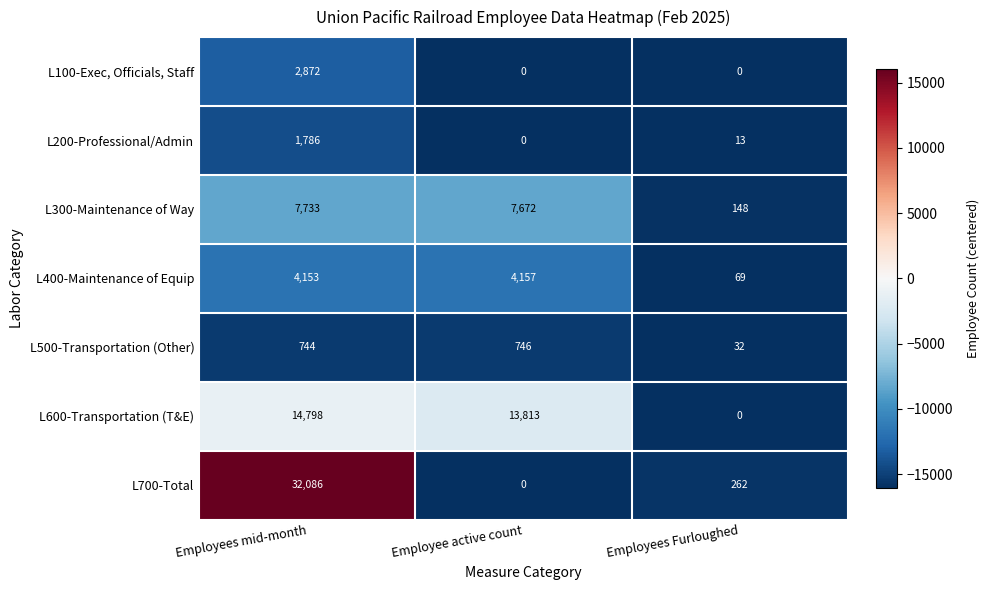

At how many categories does at least one series exceed 11998?

2